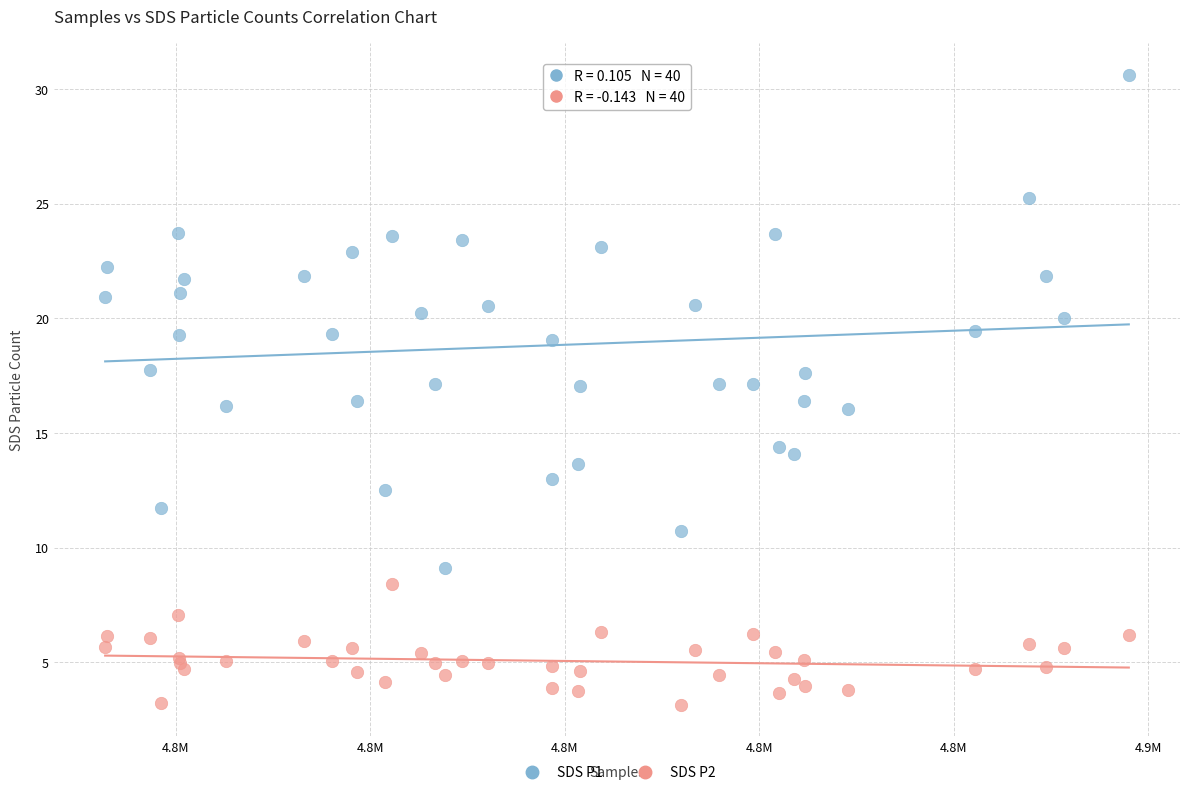

Which series contains the highest Y value?

SDS P1